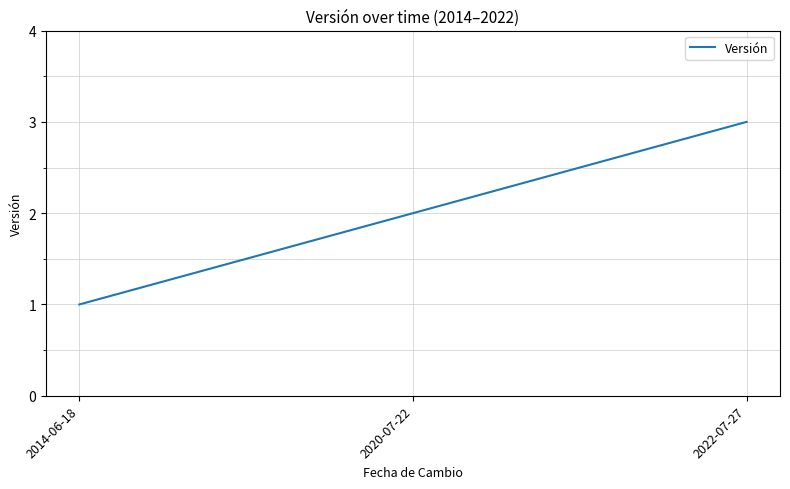

Which has a higher value, 2014-06-18 or 2022-07-27?

2022-07-27